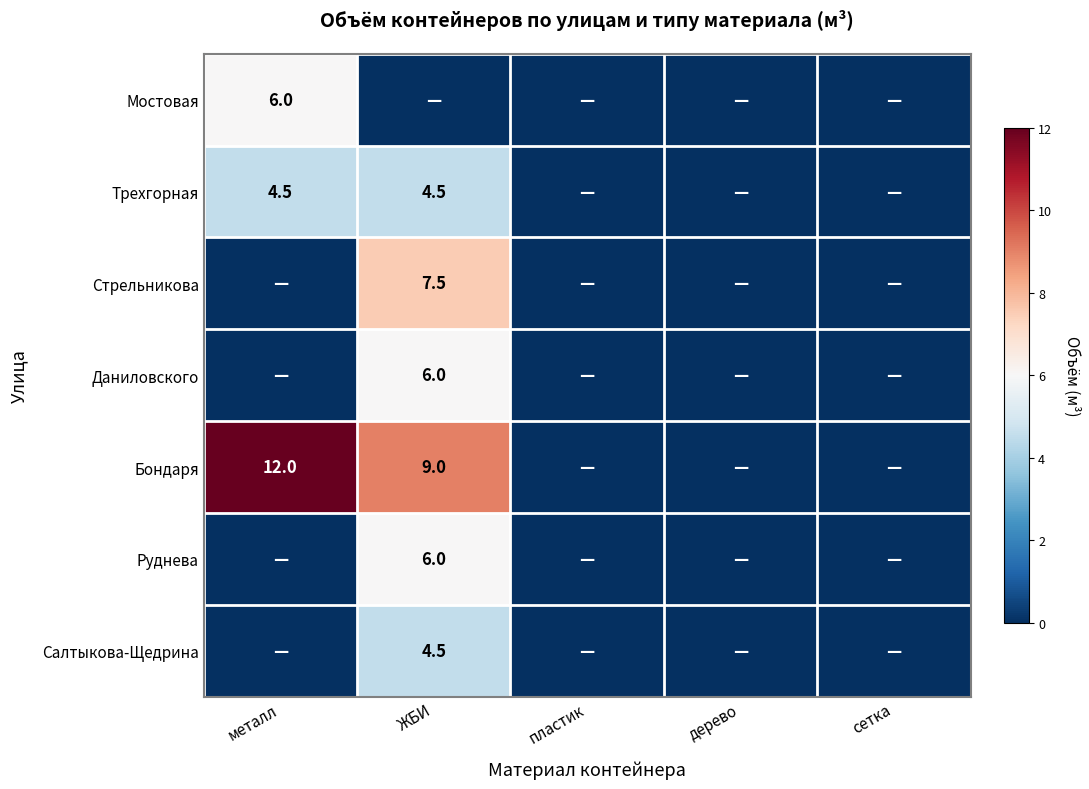

True or false: Бондаря has a value of 2.9 at ЖБИ.

False